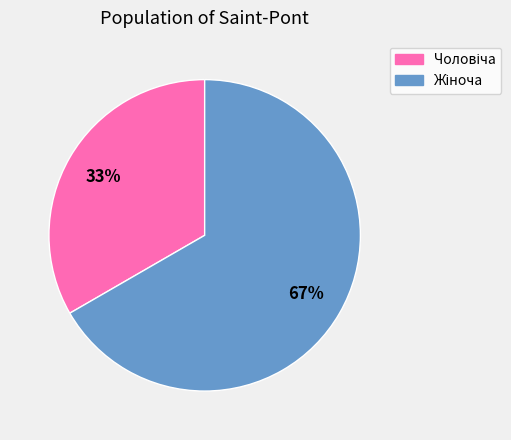

To the nearest percent, what is the average slice percentage?

50%